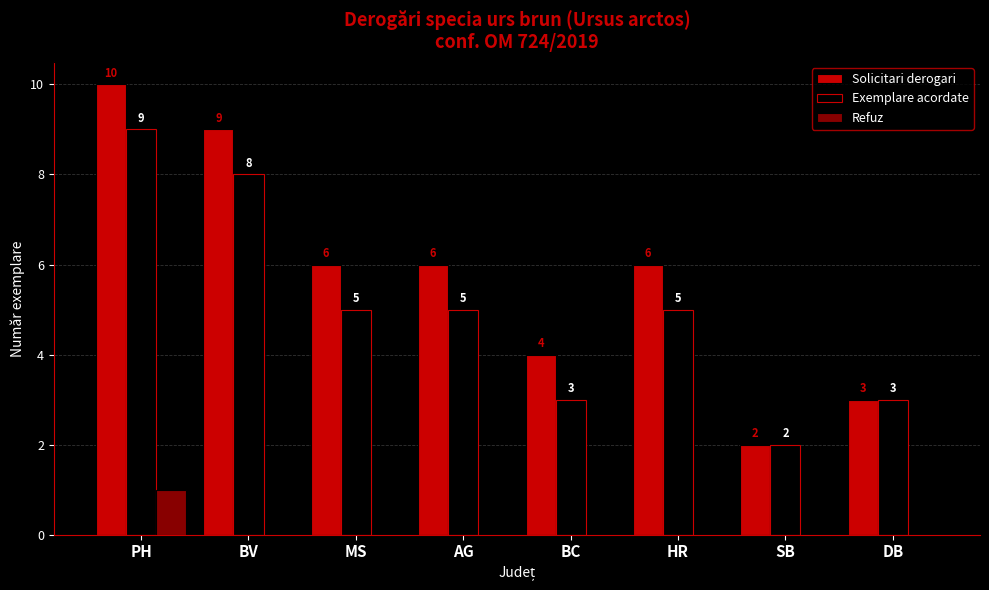

What is the sum of all Solicitari derogari values?

46